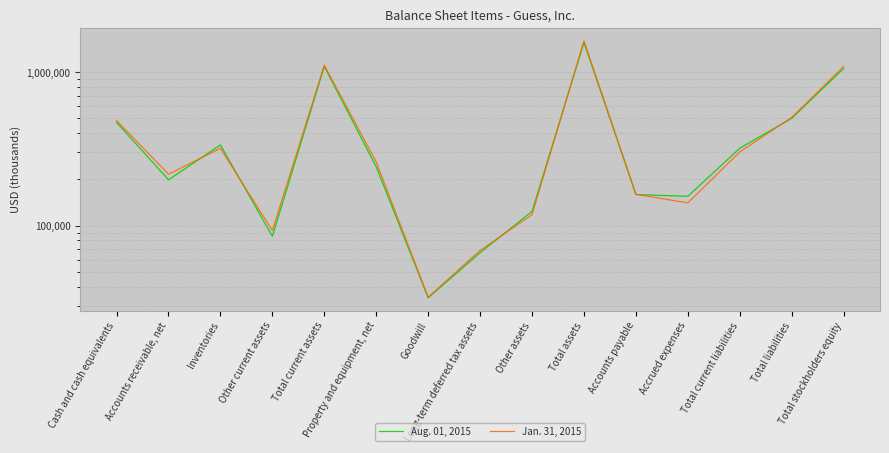

What is the maximum value for Aug. 01, 2015?

1563612